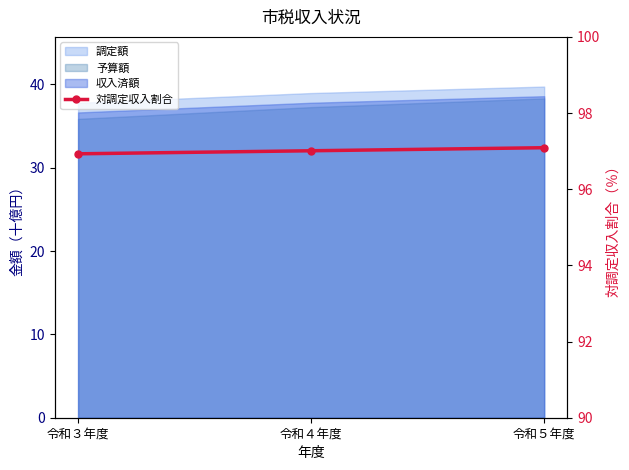

Which label corresponds to the smallest value in the chart?

令和３年度